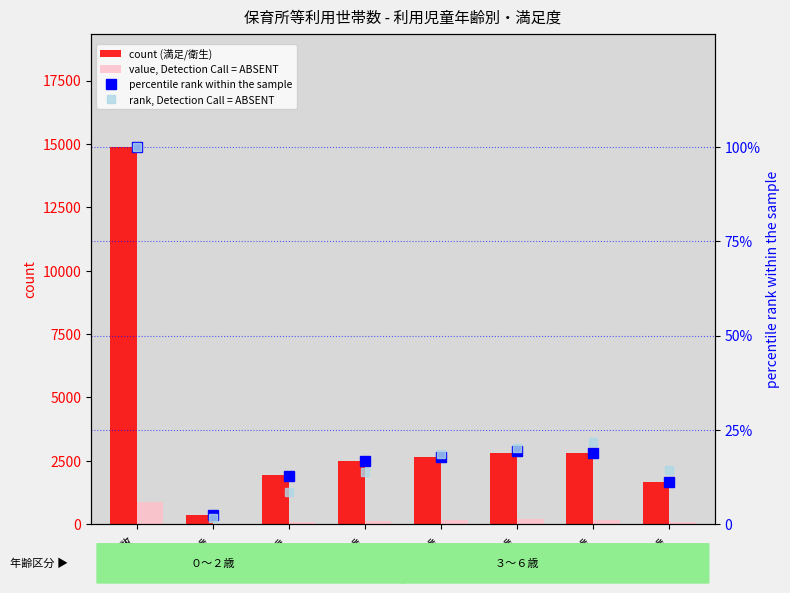

At which label does count (満足/衛生) first exceed 2638?

総数